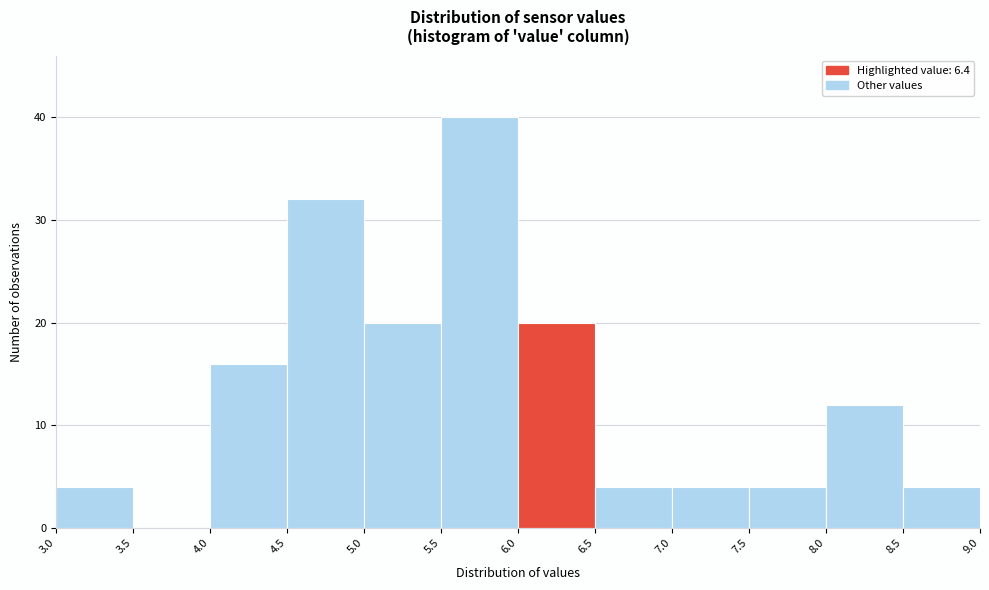

Reading left to right, transcribe this chart: for each bar, give the range it covers on the x-axis and its height. The values are not printed on the chart, so give them approximately, as read against the axis.

3.0 to 3.5: 4
3.5 to 4.0: 0
4.0 to 4.5: 16
4.5 to 5.0: 32
5.0 to 5.5: 20
5.5 to 6.0: 40
6.0 to 6.5: 20
6.5 to 7.0: 4
7.0 to 7.5: 4
7.5 to 8.0: 4
8.0 to 8.5: 12
8.5 to 9.0: 4